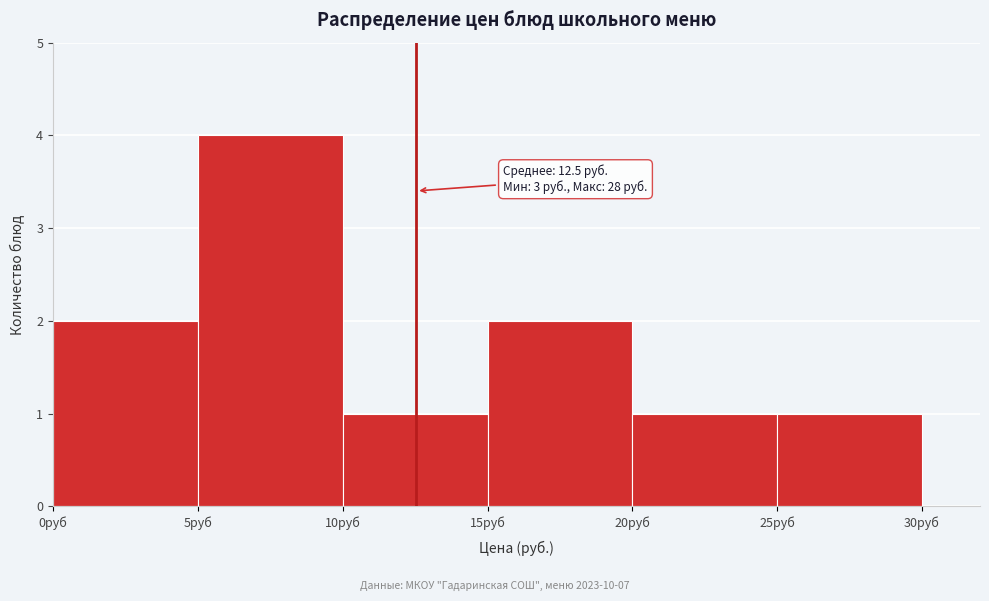

Which range on the x-axis has the tallest bar?

5 to 10